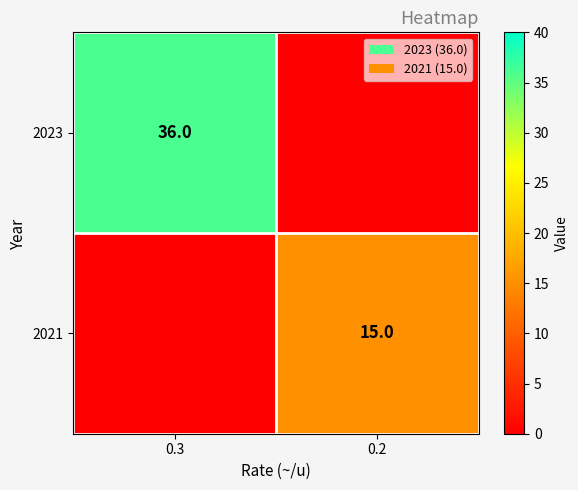

Is it true that 2023 equals 49 at 0.3?

False